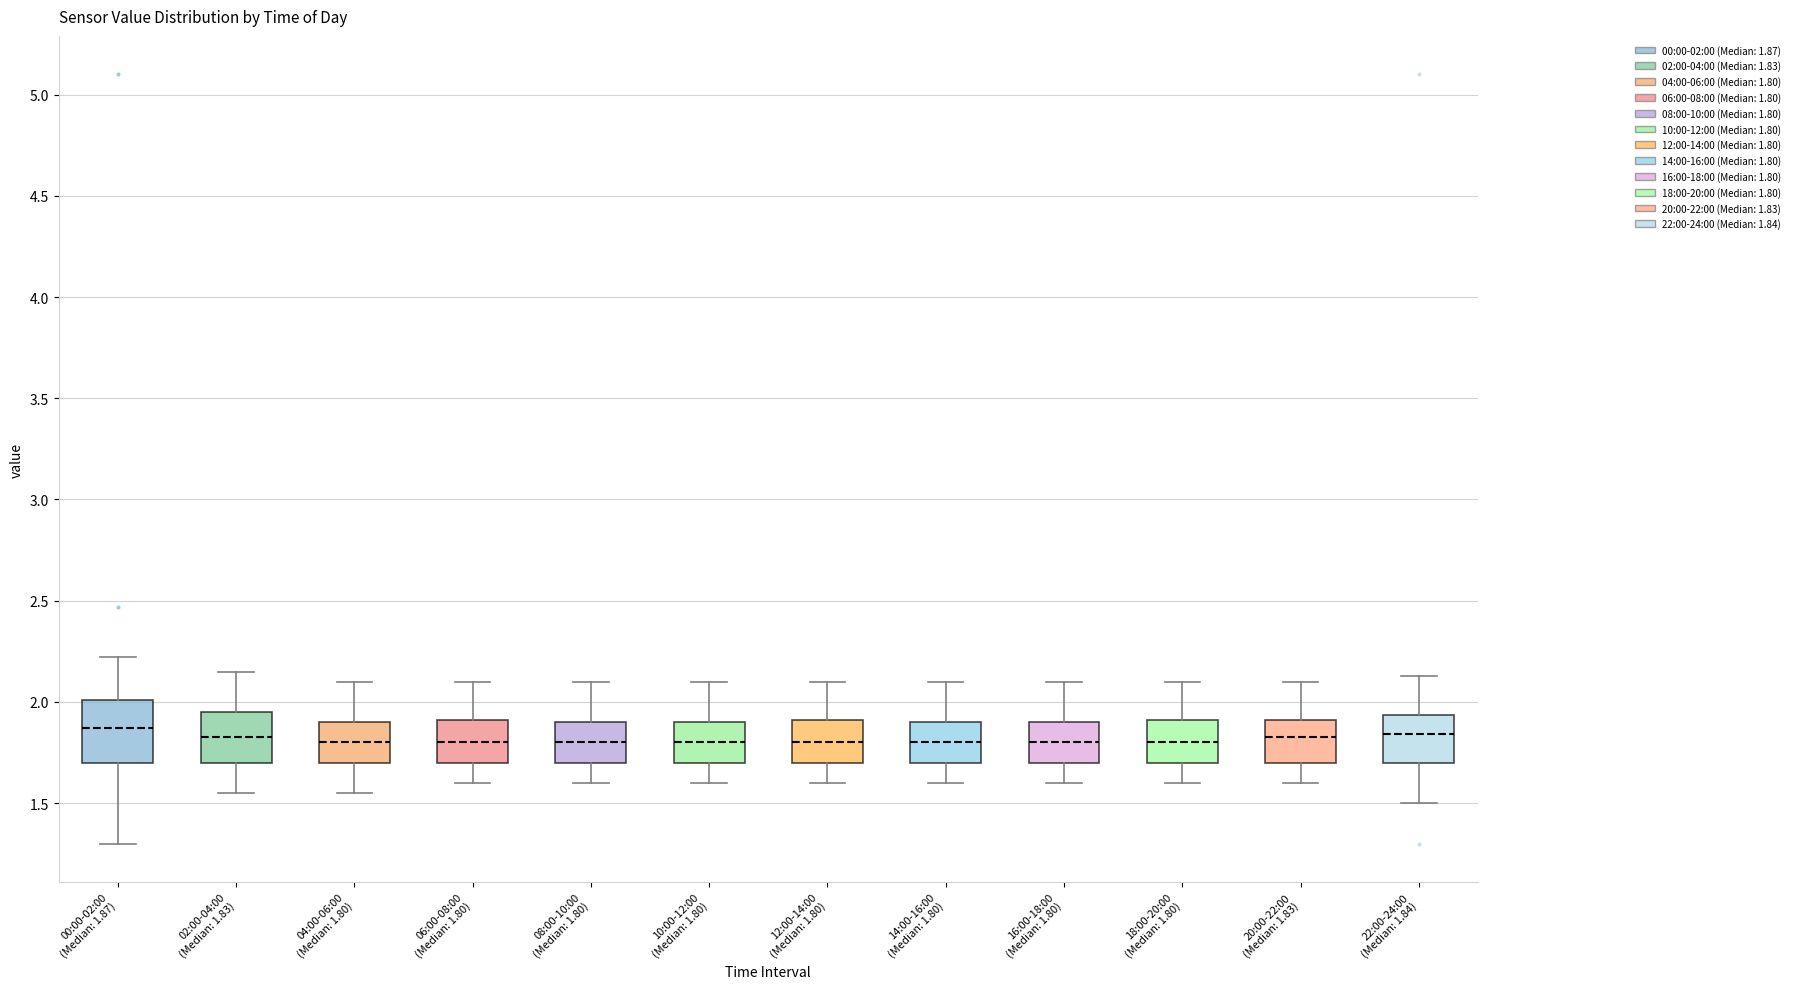

Comparing the boxes themselves (not the whiskers), which one is the tallest?

00:00-02:00 (Median: 1.87)